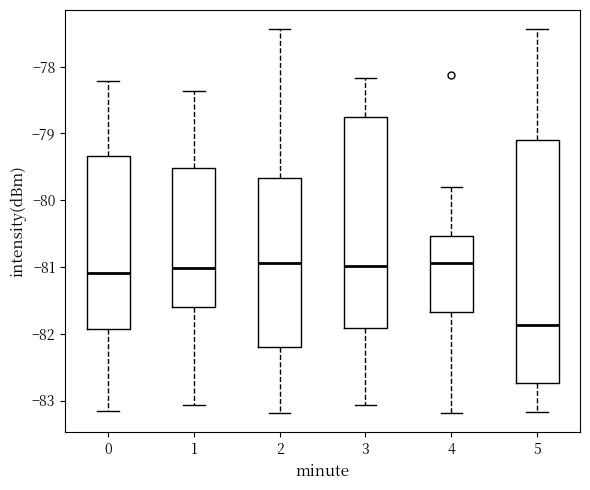

Reading left to right, read every box against the y-axis: the position of its median line, the range the box covers, and the ends of its whiskers. The values are not printed on the chart, so give them approximately, as read against the axis.

0: median -81.1, box -81.9 to -79.3, whiskers -83.1 to -78.2
1: median -81.0, box -81.6 to -79.5, whiskers -83.1 to -78.4
2: median -80.9, box -82.2 to -79.7, whiskers -83.2 to -77.4
3: median -81.0, box -81.9 to -78.8, whiskers -83.1 to -78.2
4: median -80.9, box -81.7 to -80.5, whiskers -83.2 to -79.8
5: median -81.9, box -82.7 to -79.1, whiskers -83.2 to -77.4